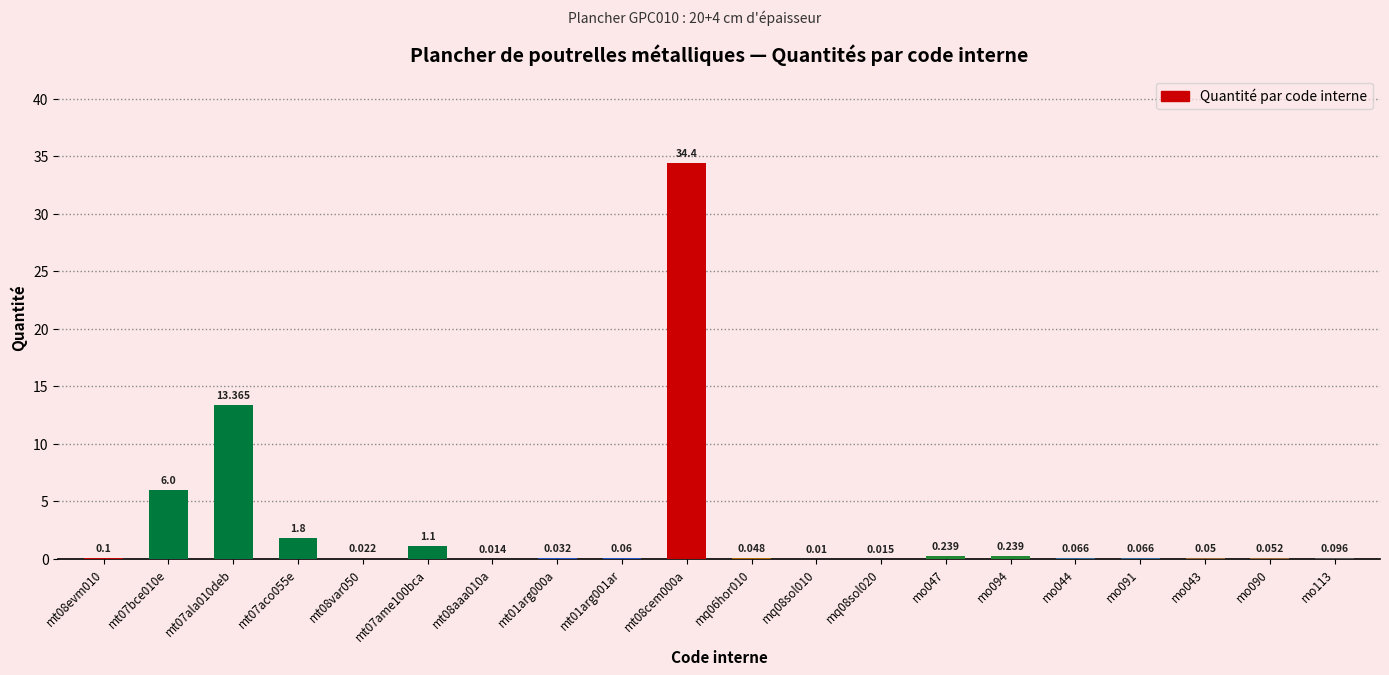

Rank the categories by value from highest to lowest.

mt08cem000a, mt07ala010deb, mt07bce010e, mt07aco055e, mt07ame100bca, mo047, mo094, mt08evm010, mo113, mo044, mo091, mt01arg001ar, mo090, mo043, mq06hor010, mt01arg000a, mt08var050, mq08sol020, mt08aaa010a, mq08sol010